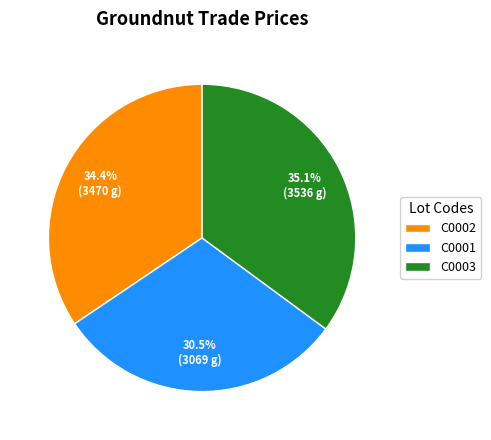

Rank the categories by value from lowest to highest.

C0001, C0002, C0003